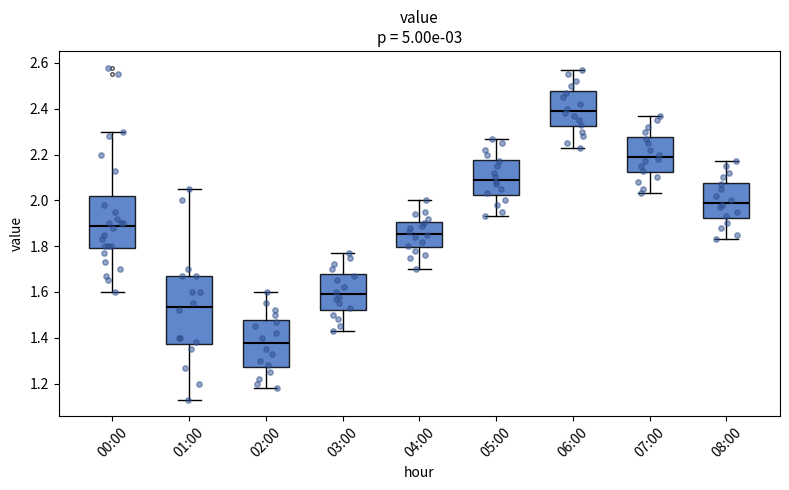

Reading left to right, read every box against the y-axis: the position of its median line, the range the box covers, and the ends of its whiskers. The values are not printed on the chart, so give them approximately, as read against the axis.

00:00: median 1.90, box 1.80 to 2.02, whiskers 1.60 to 2.30
01:00: median 1.54, box 1.38 to 1.68, whiskers 1.14 to 2.06
02:00: median 1.38, box 1.28 to 1.48, whiskers 1.18 to 1.60
03:00: median 1.60, box 1.52 to 1.68, whiskers 1.44 to 1.78
04:00: median 1.86, box 1.80 to 1.90, whiskers 1.70 to 2.00
05:00: median 2.10, box 2.02 to 2.18, whiskers 1.94 to 2.28
06:00: median 2.40, box 2.32 to 2.48, whiskers 2.24 to 2.58
07:00: median 2.20, box 2.12 to 2.28, whiskers 2.04 to 2.38
08:00: median 2.00, box 1.92 to 2.08, whiskers 1.84 to 2.18